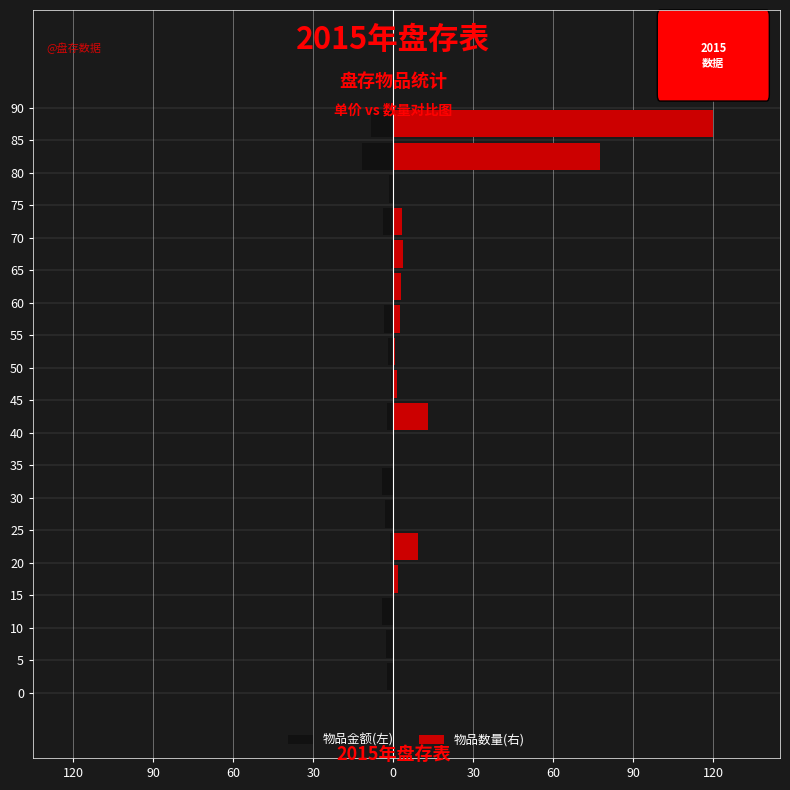

Reading left to right, list all the values displayed in this chart.

物品金额(左): -2.3	-2.8	-4.3	-0.6	-1.3	-3.0	-4.0	-0.5	-2.2	-0.9	-2.0	-3.5	-0.6	-0.8	-3.8	-1.4	-11.8	-8.4
物品数量(右): 0.3	0.3	0.4	1.7	9.3	0.3	0.3	0.1	12.9	1.5	0.7	2.5	3.1	3.9	3.4	0.4	77.6	120.0